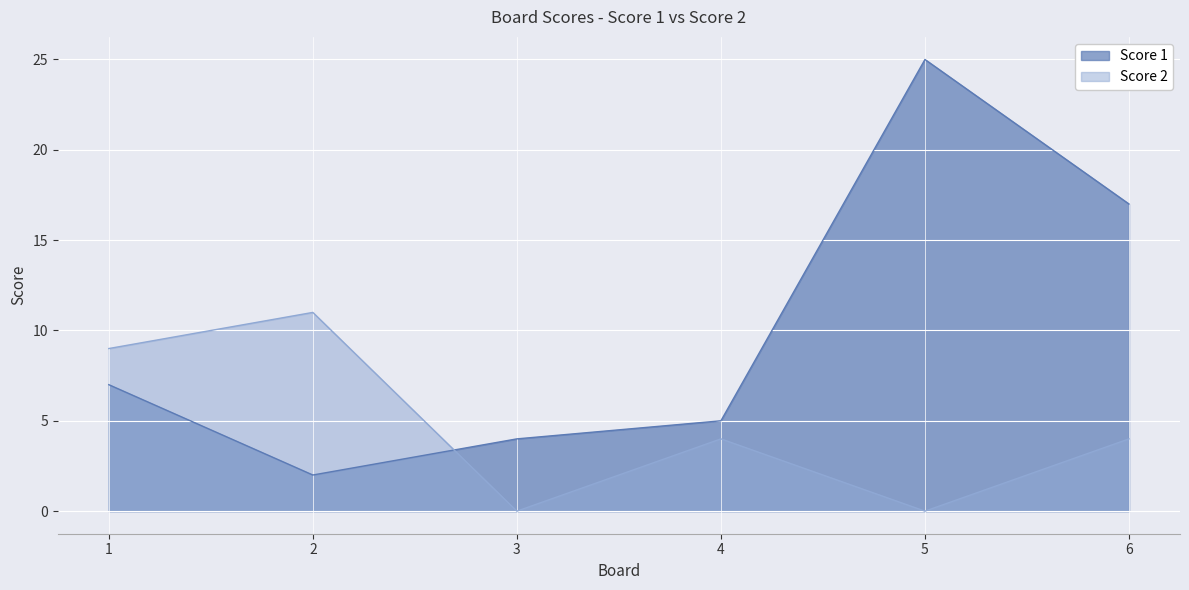

List the labels in order of Score 1 value, largest first.

5, 6, 1, 4, 3, 2